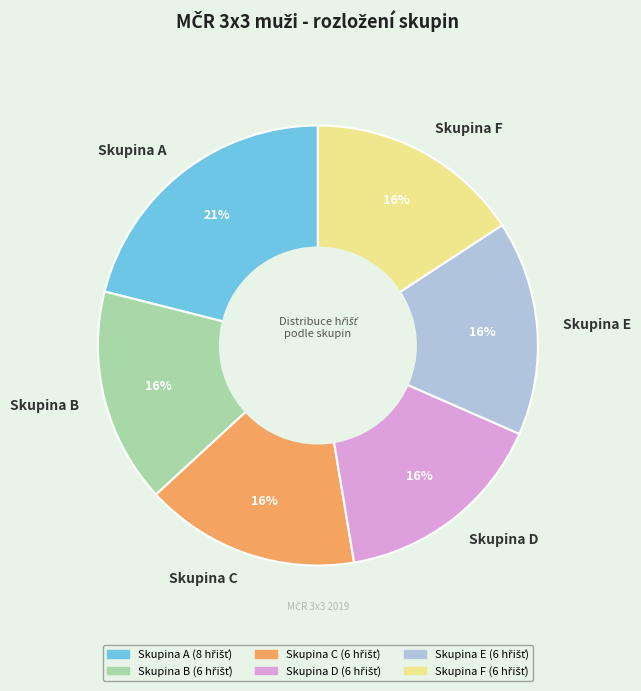

How many slices are in this pie chart?

6